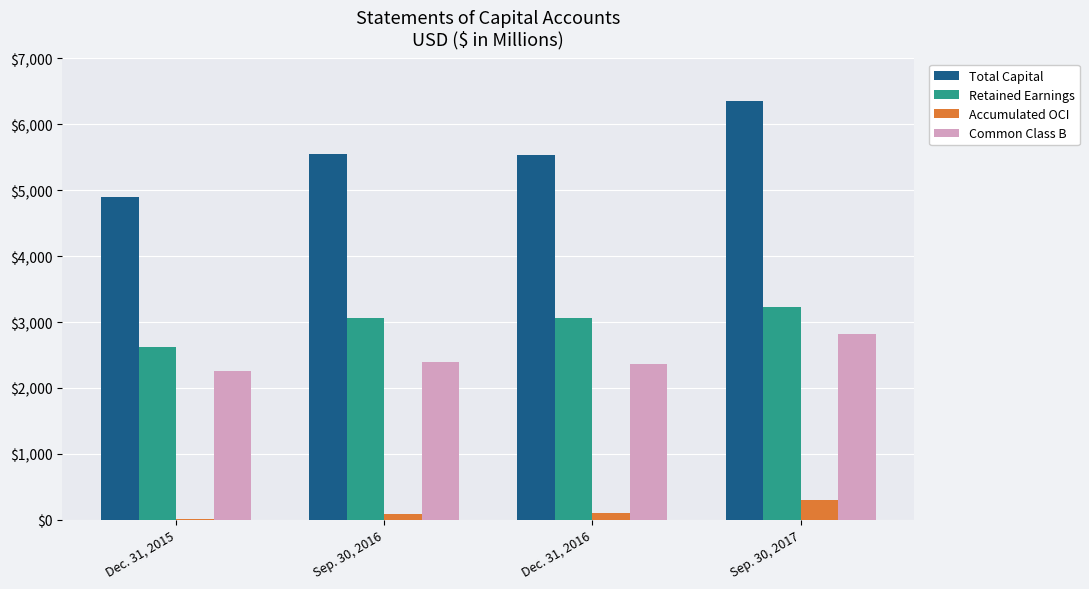

What is the spread (max minus min) of values at Sep. 30, 2017?

6041